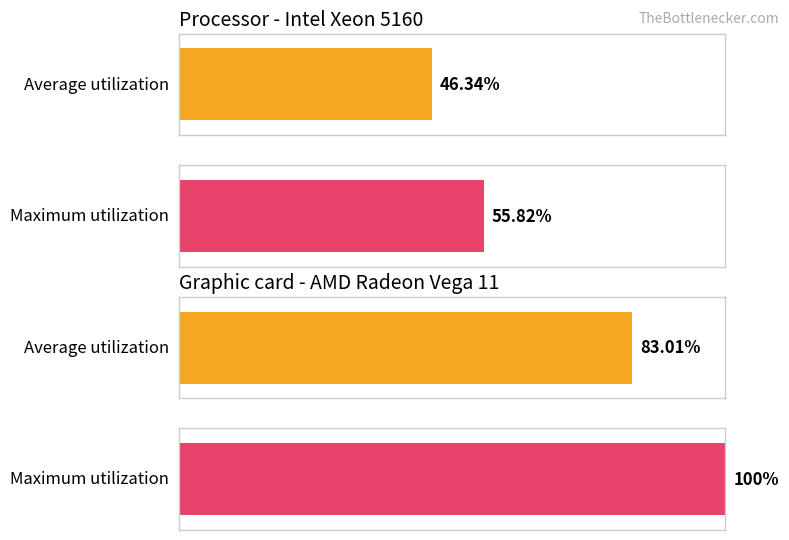

How many series are shown in this chart?

2